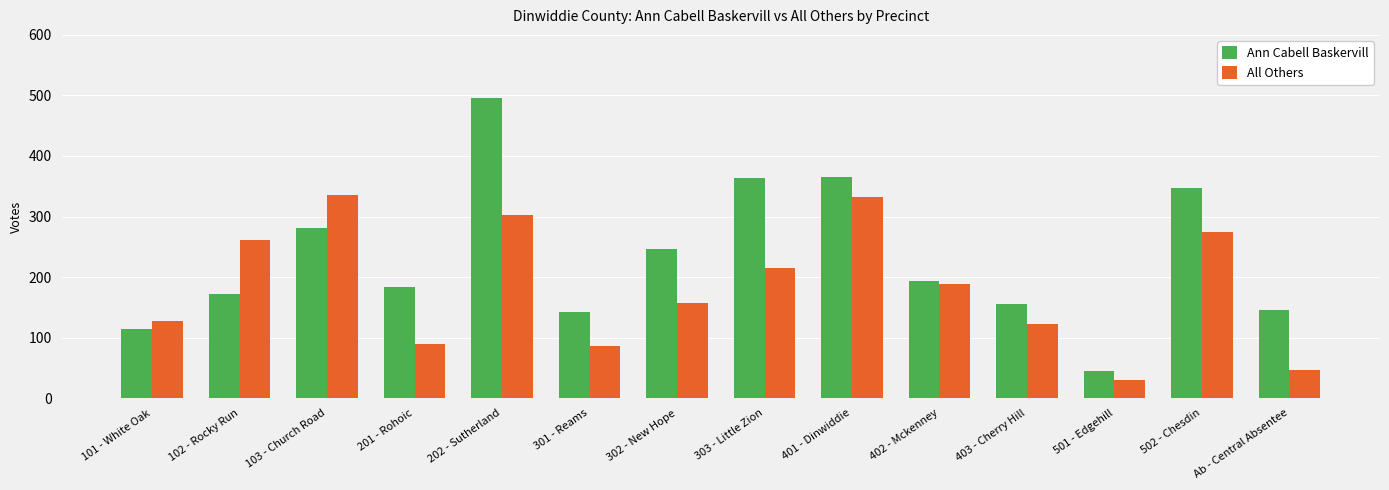

The value of All Others at 102 - Rocky Run is 262. True or false?

True